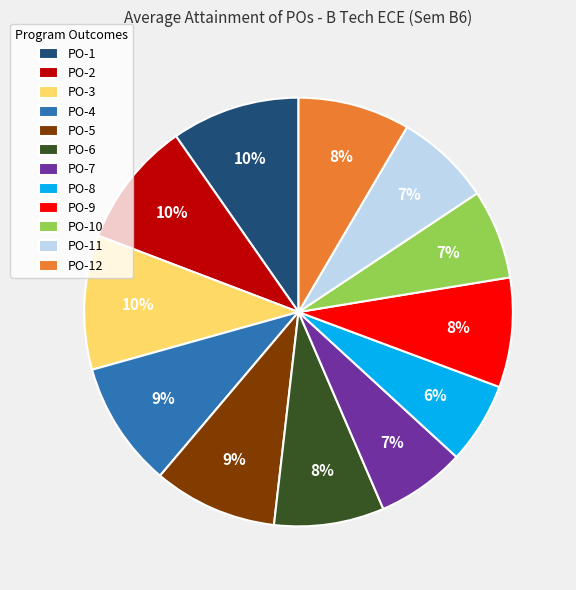

To the nearest percent, what portion does PO-9 represent?

8%